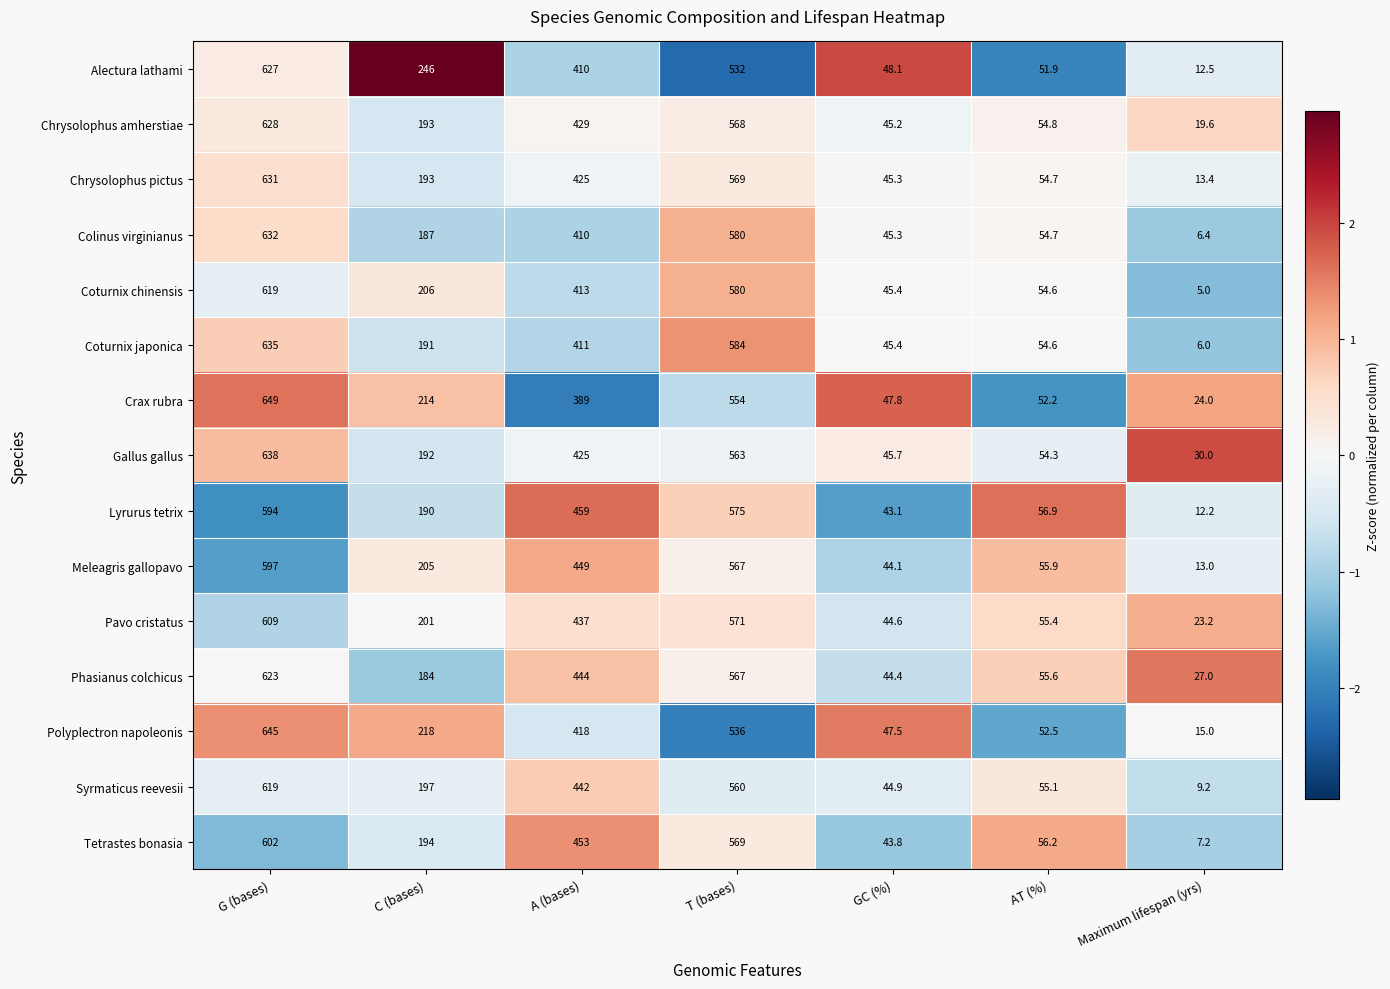

How many data points does each series have?

7